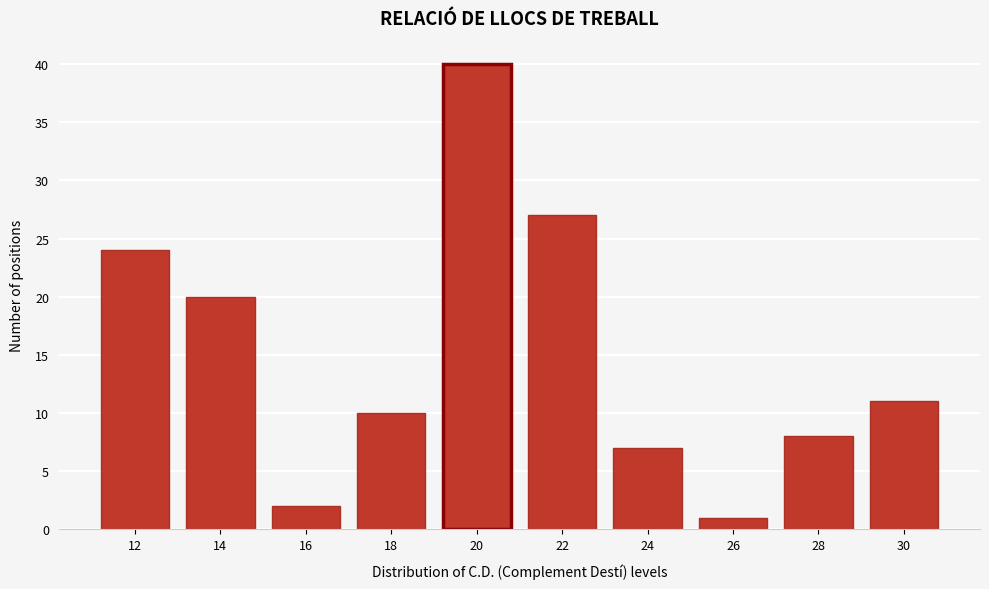

Reading left to right, list all the values displayed in this chart.

24	20	2	10	40	27	7	1	8	11